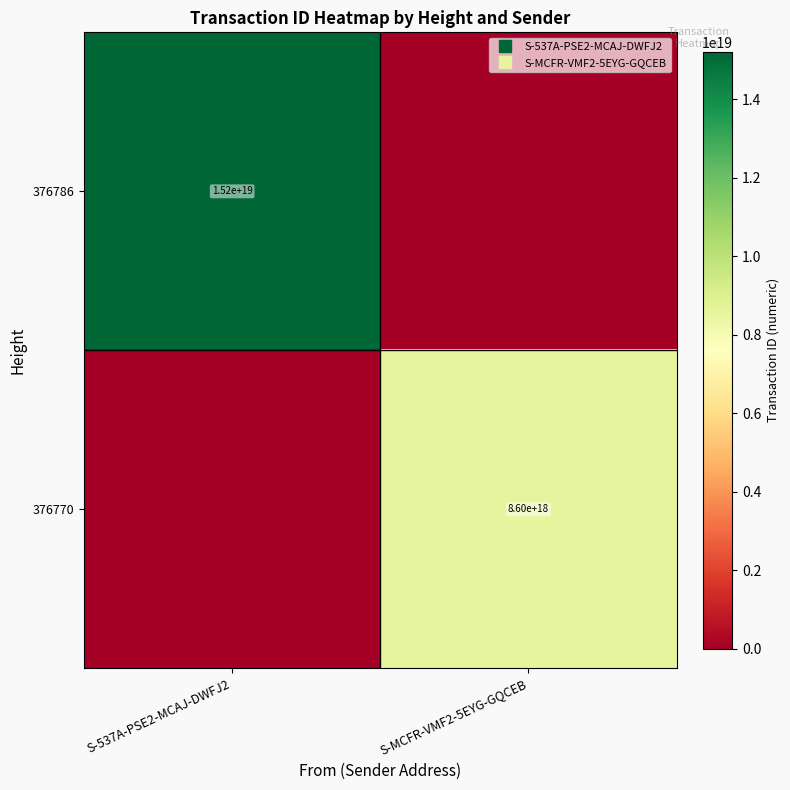

What is the average value of the 376786 series?

7603990843683944448